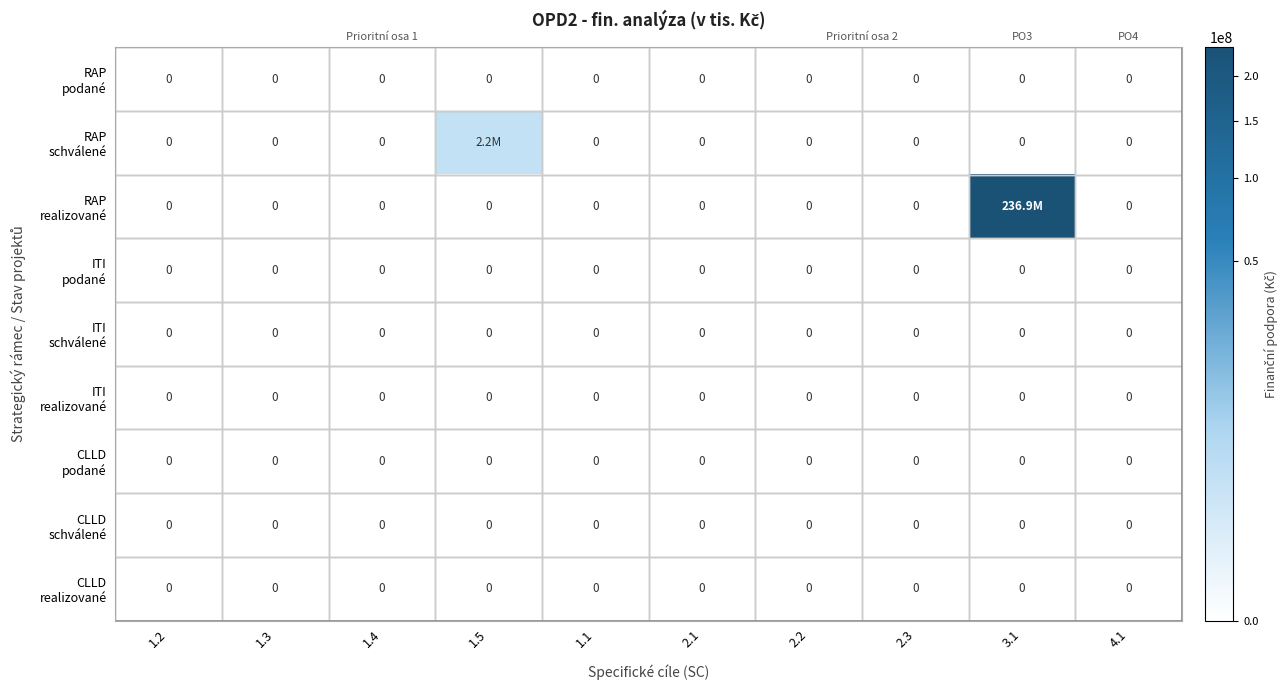

Which category has the lowest value in the ITI schválené series?

1.2